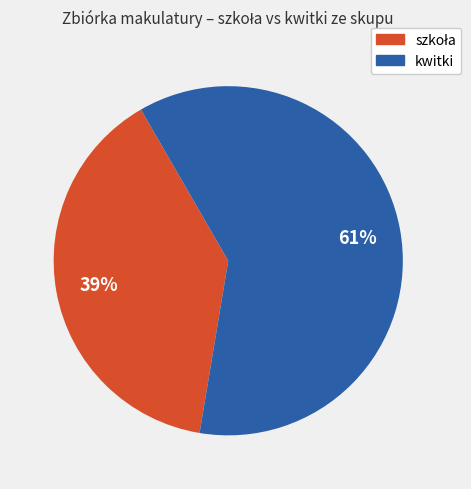

Which category has the biggest portion of the pie?

kwitki